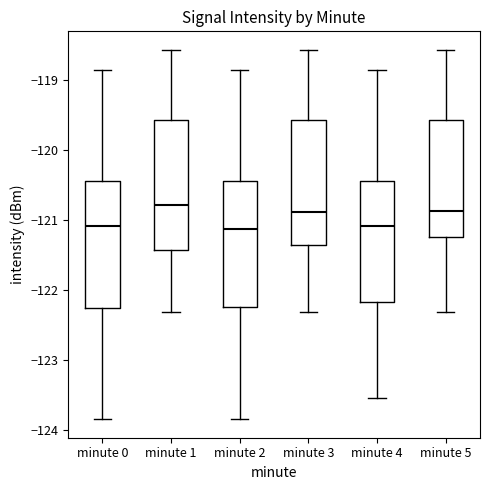

Where is the upper edge of the box for minute 4 on the y-axis? The values are not printed on the chart, so give them approximately, as read against the axis.

-120.4